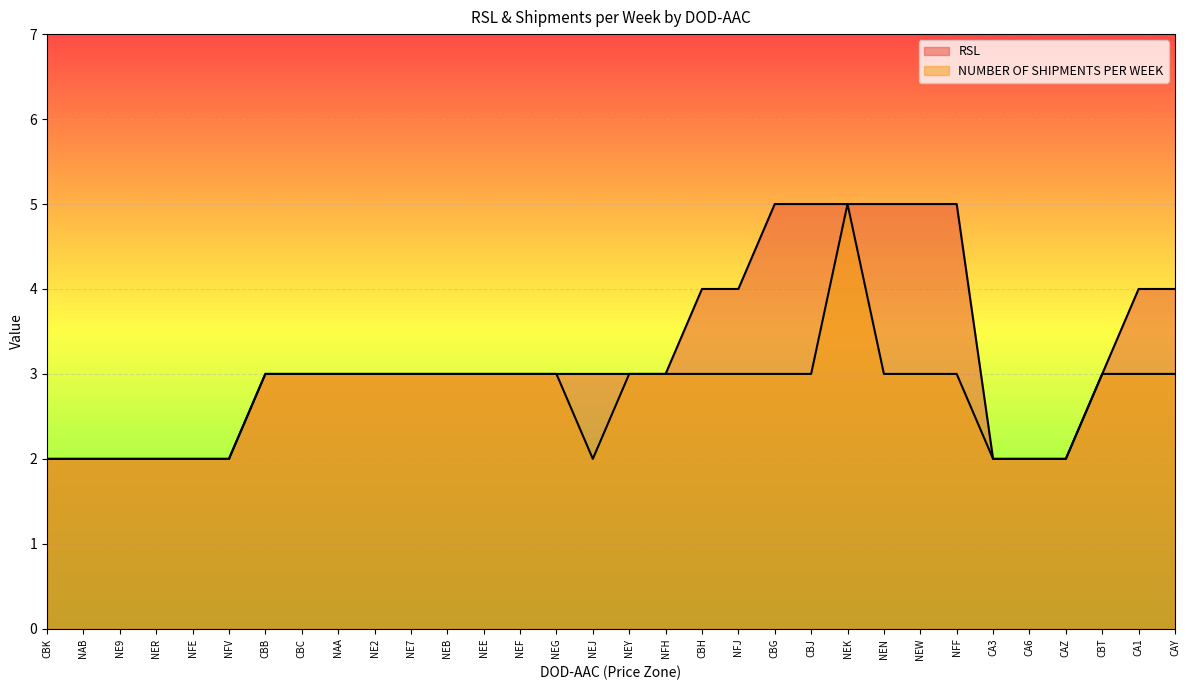

What is the spread (max minus min) of values at CAY?

1